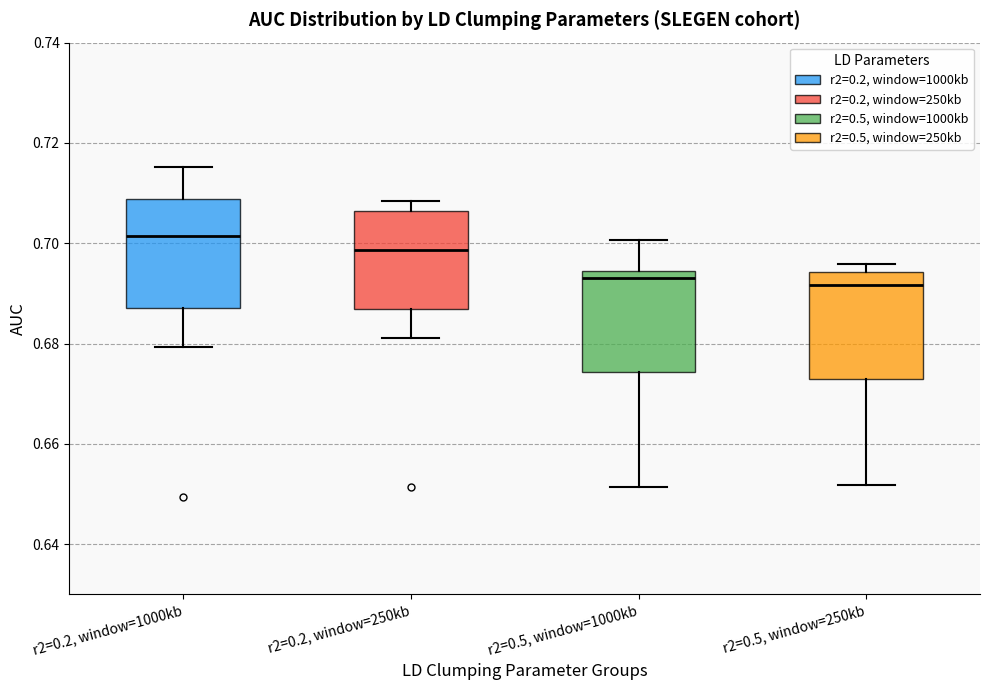

Where is the lower edge of the box for r2=0.5, window=250kb on the y-axis? The values are not printed on the chart, so give them approximately, as read against the axis.

0.672